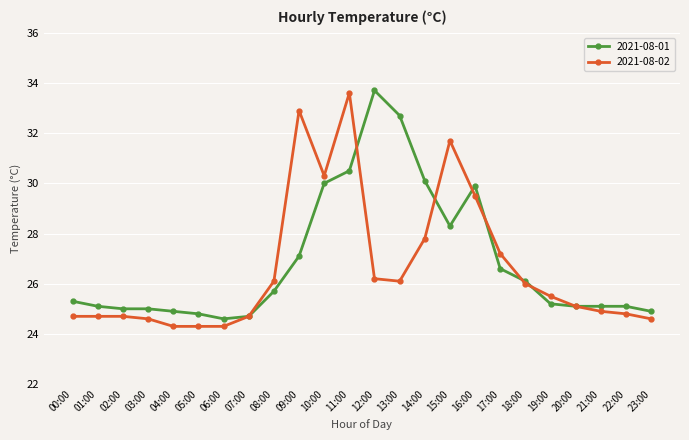

Between 21:00 and 23:00, which series saw the biggest shift?

2021-08-02